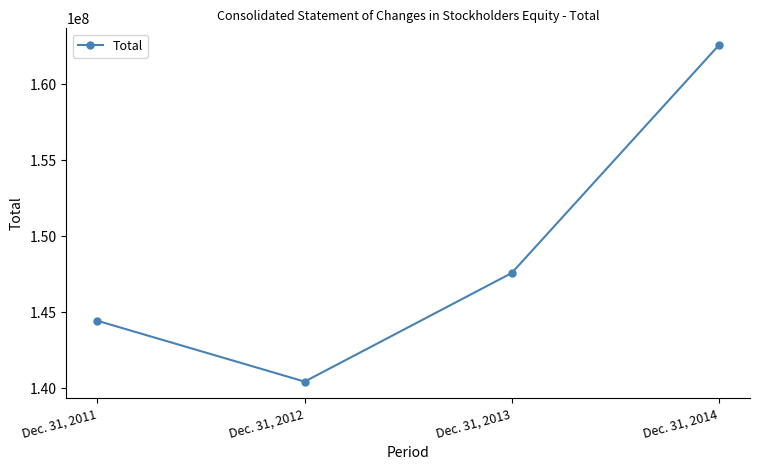

What is the maximum value shown in the chart?

162557628